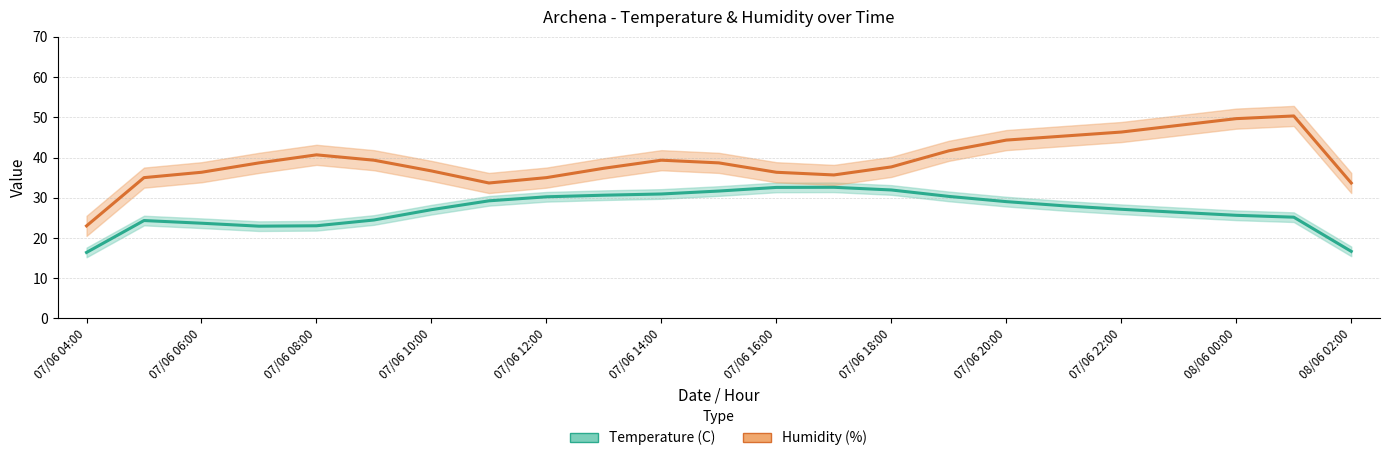

How many interior local valleys does the Humidity (%) series have?

2